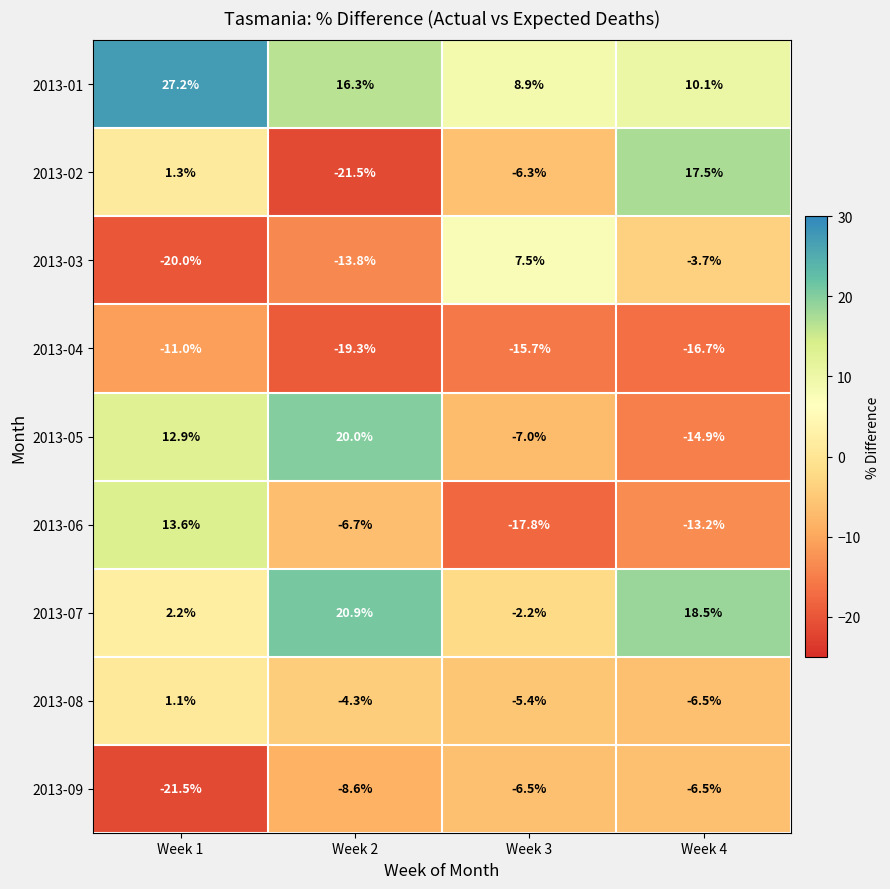

Which series has the largest range (max minus min)?

2013-02